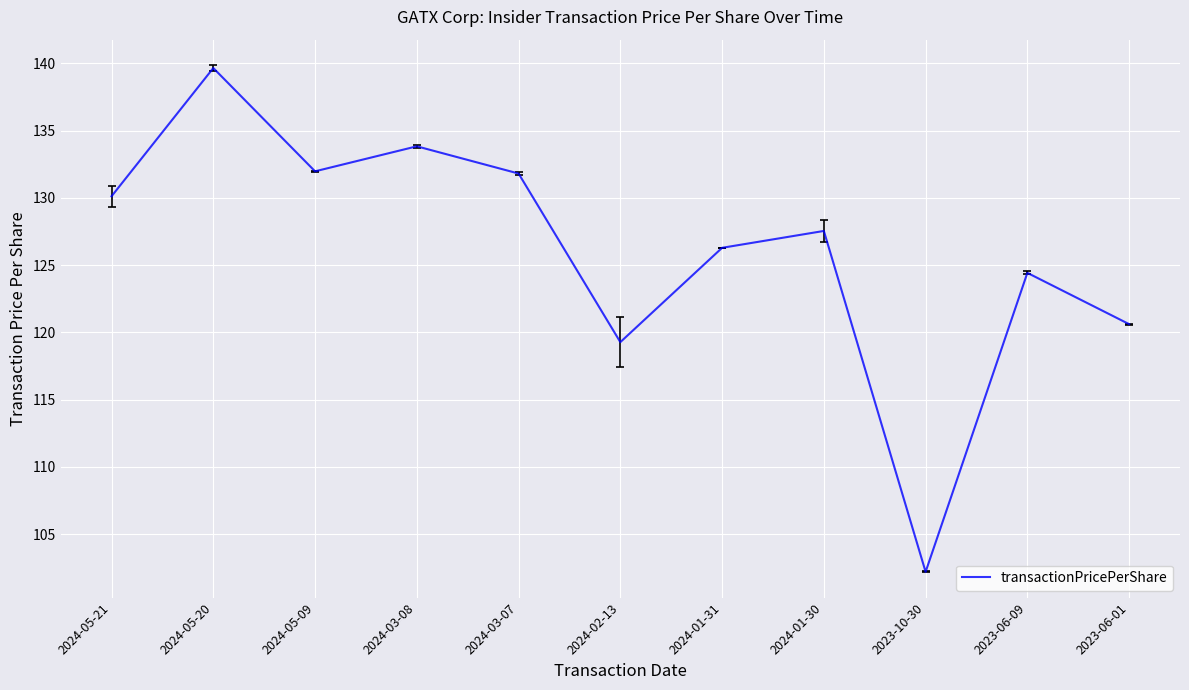

Count the number of categories in the chart.

11